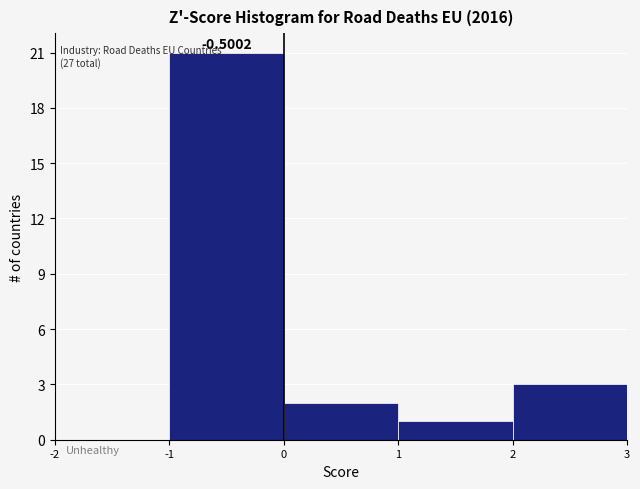

Which range on the x-axis has the tallest bar?

-1 to 0